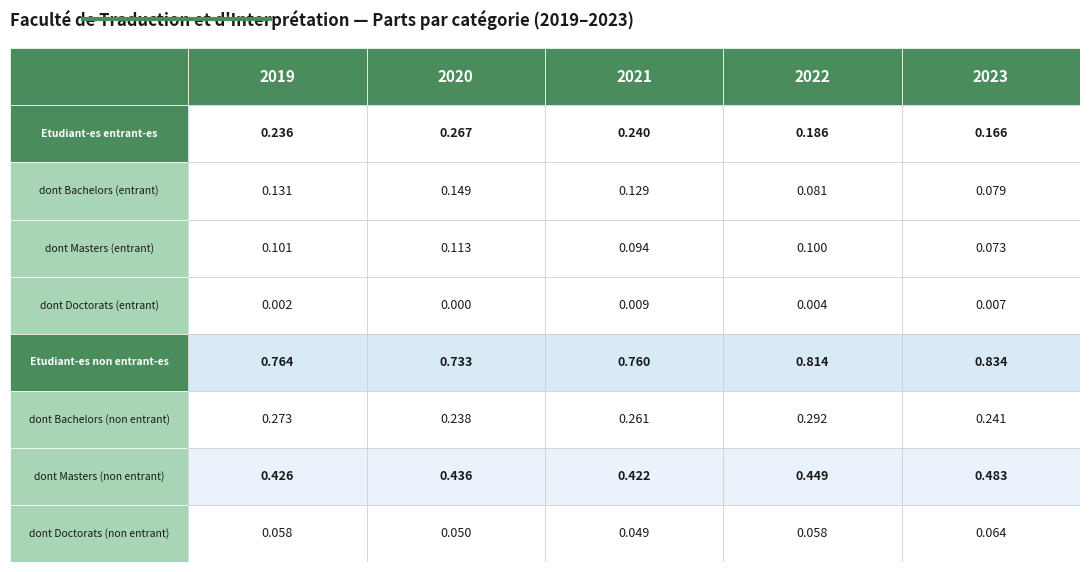

What is the sum of the dont Masters (entrant) values at 2 and 4?

0.2